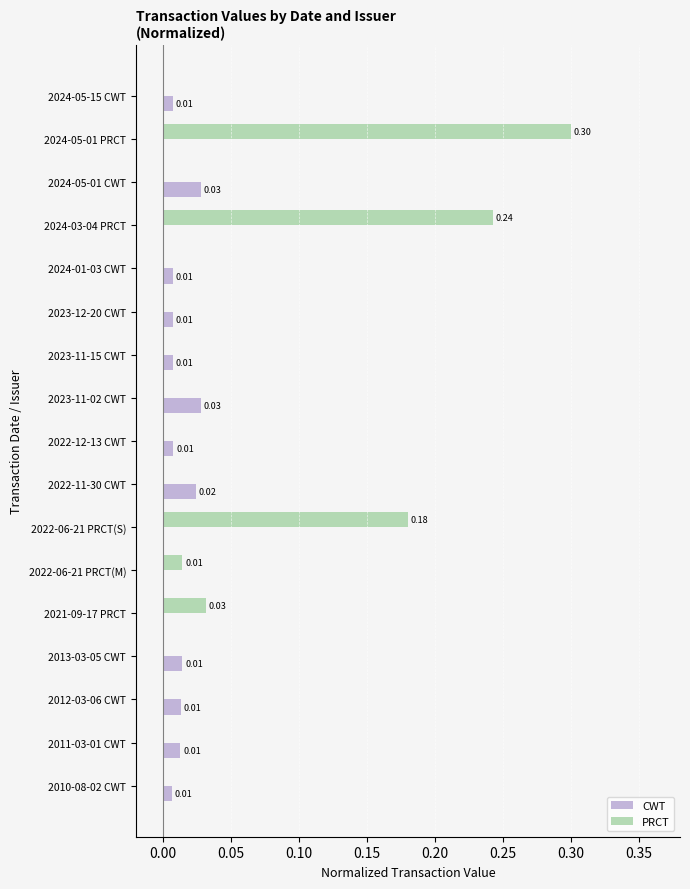

At which category is the sum across all series the highest?

2024-05-01 PRCT